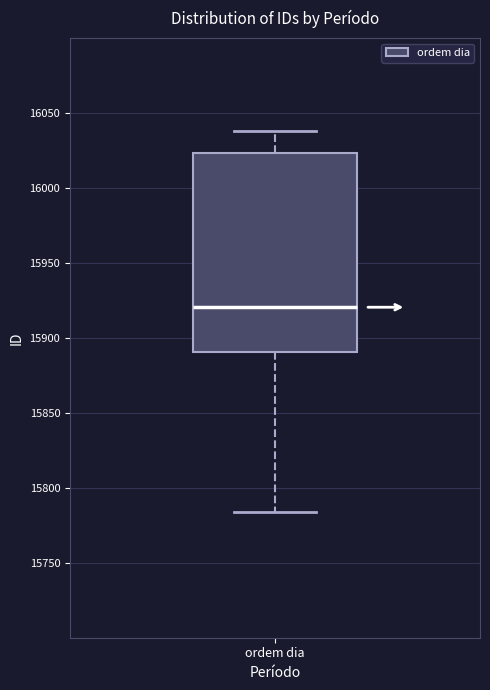

Where does the median line of the box for ordem dia sit on the y-axis? The values are not printed on the chart, so give them approximately, as read against the axis.

15920